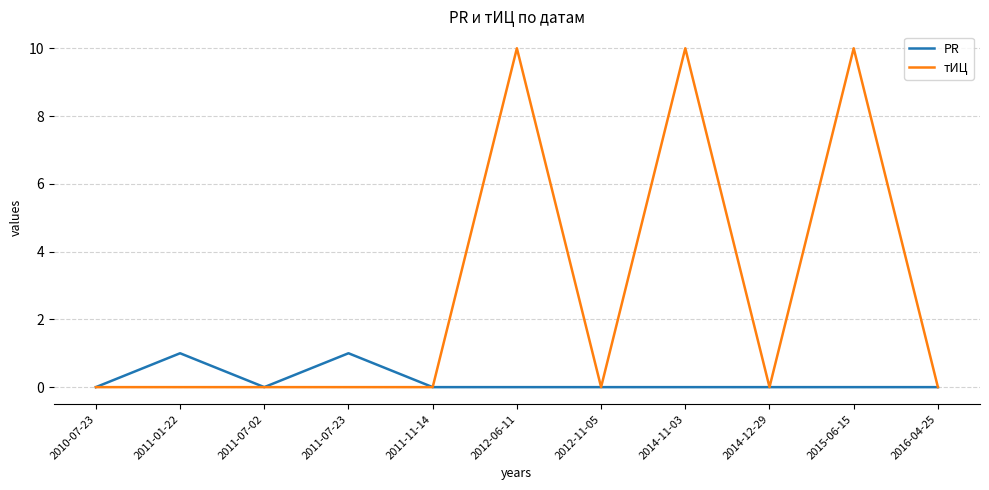

Which series has the largest total across all categories?

тИЦ